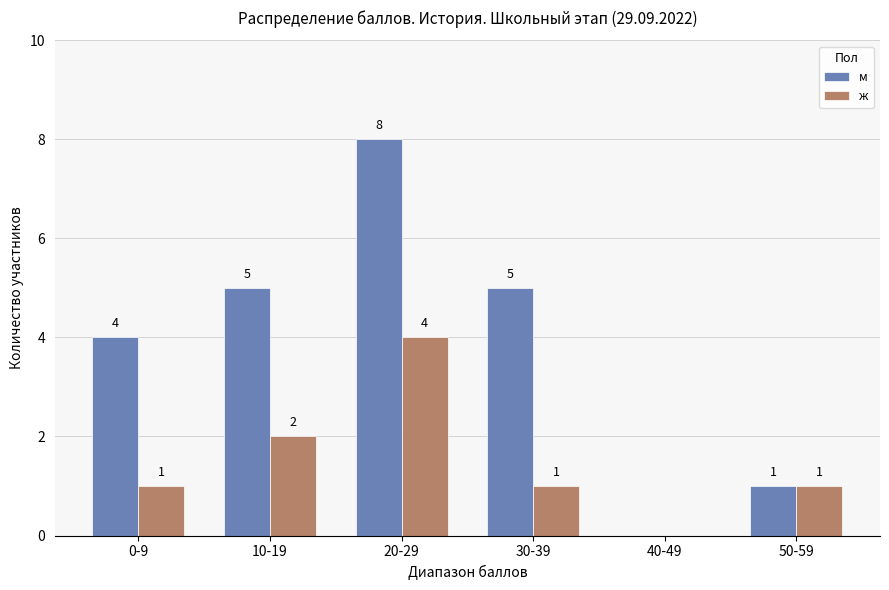

Between 10-19 and 50-59, which series saw the biggest shift?

м